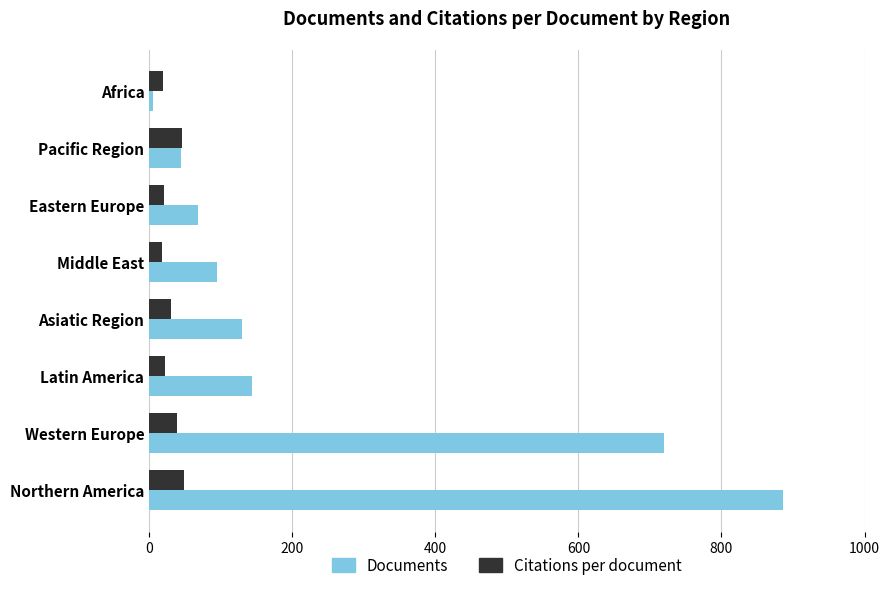

What is the average value of the Documents series?

261.5